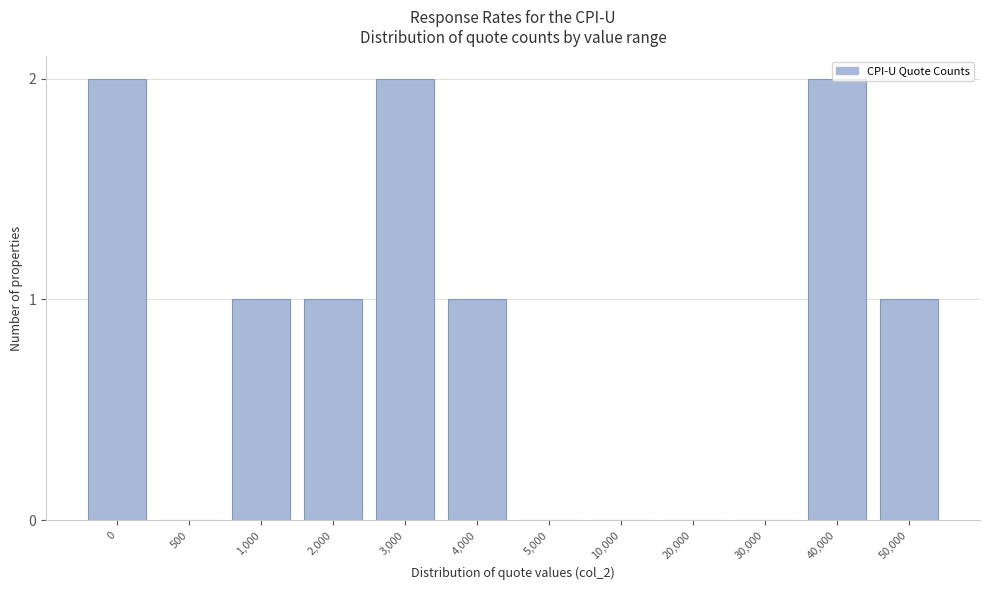

The chart shows a value of 1 at 10,000. True or false?

False